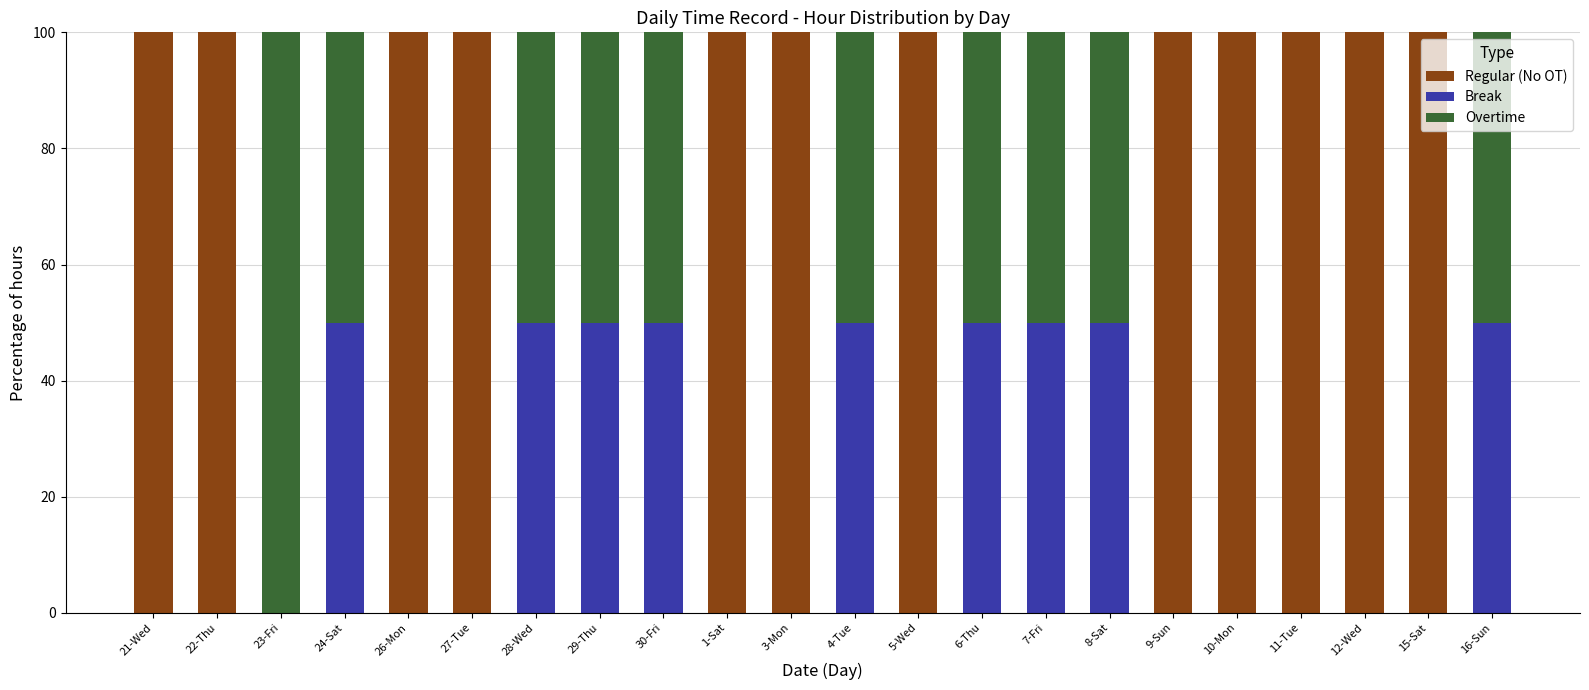

What is the sum of the Regular (No OT) values at 12-Wed and 8-Sat?

100